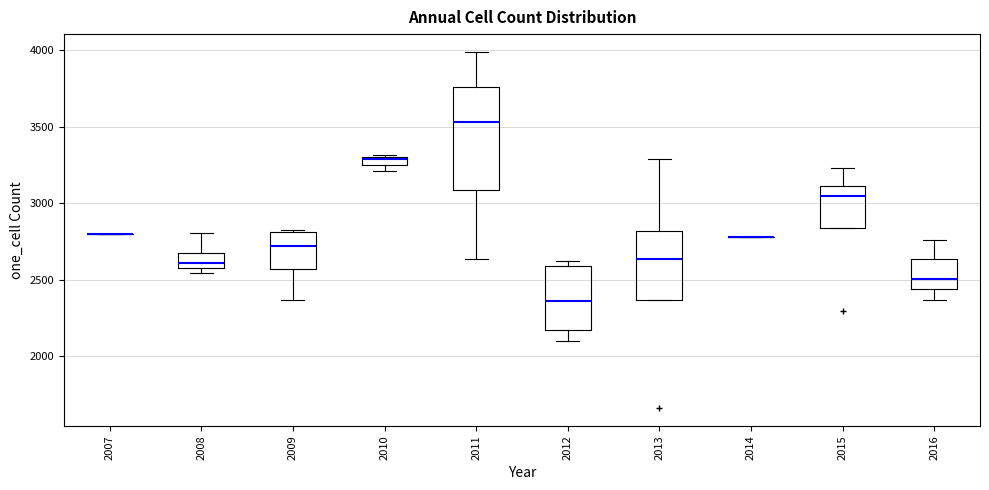

Where is the lower edge of the box at x = 2009 on the y-axis? The values are not printed on the chart, so give them approximately, as read against the axis.

2550